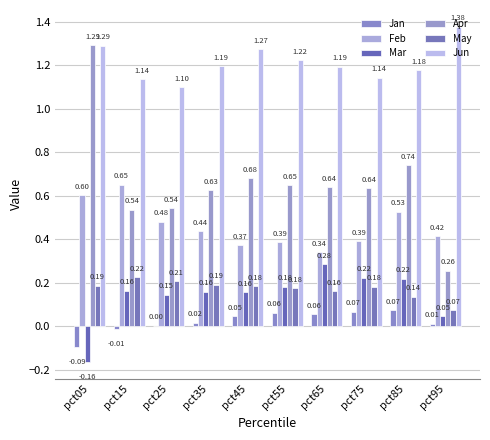

What is the average value of the Apr series?

0.7